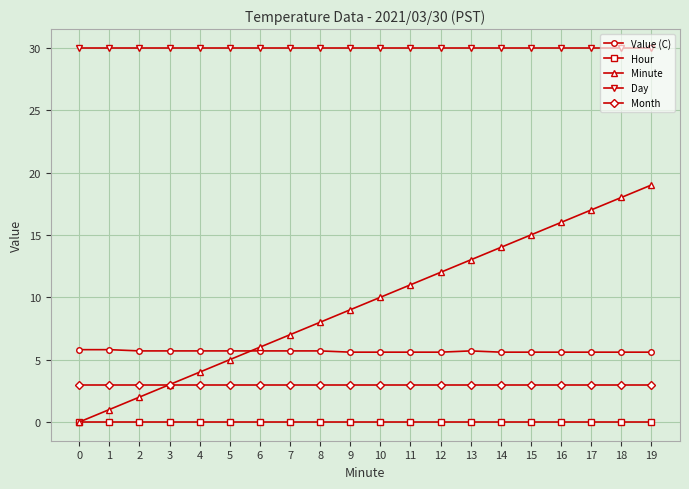

The Value (C) series shows 5.6 at 18. True or false?

True